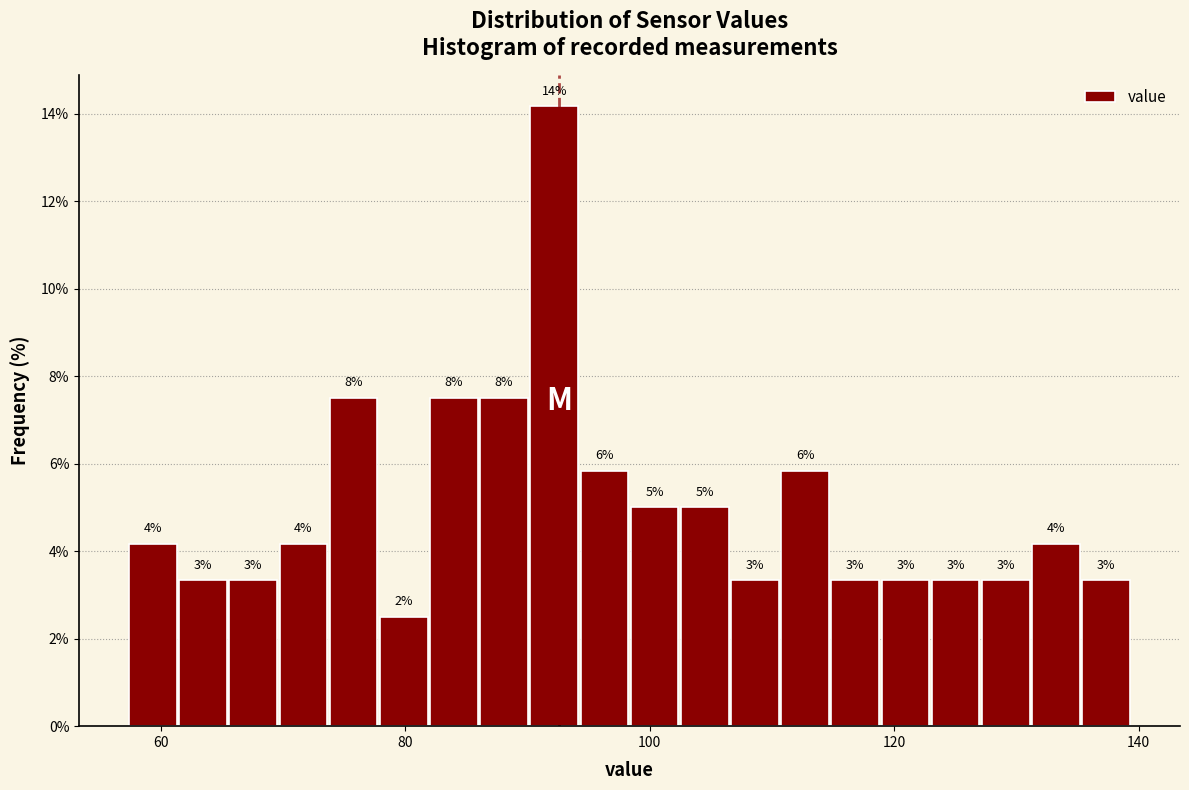

Around what value on the x-axis is the tallest bar? Give the approximate position of its centre, as read against the axis.

92